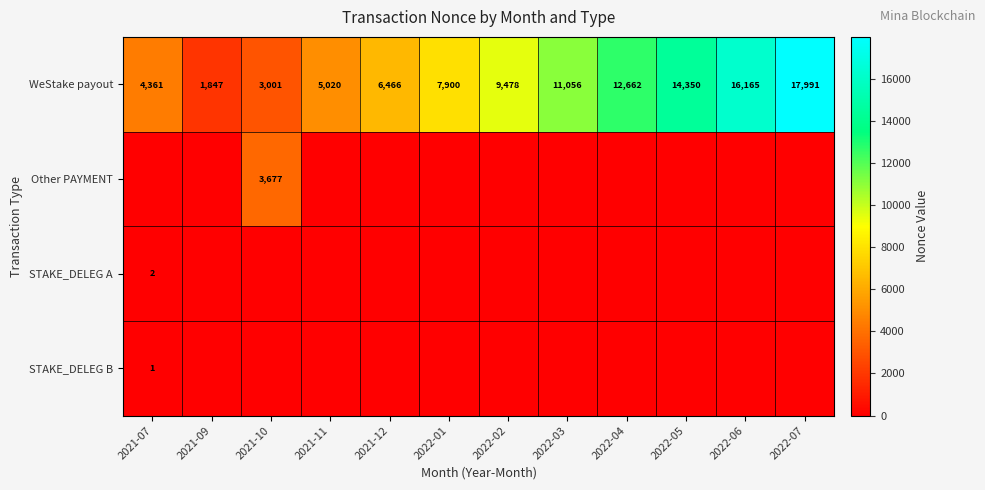

Between 2022-03 and 2022-05, which is larger?

2022-05